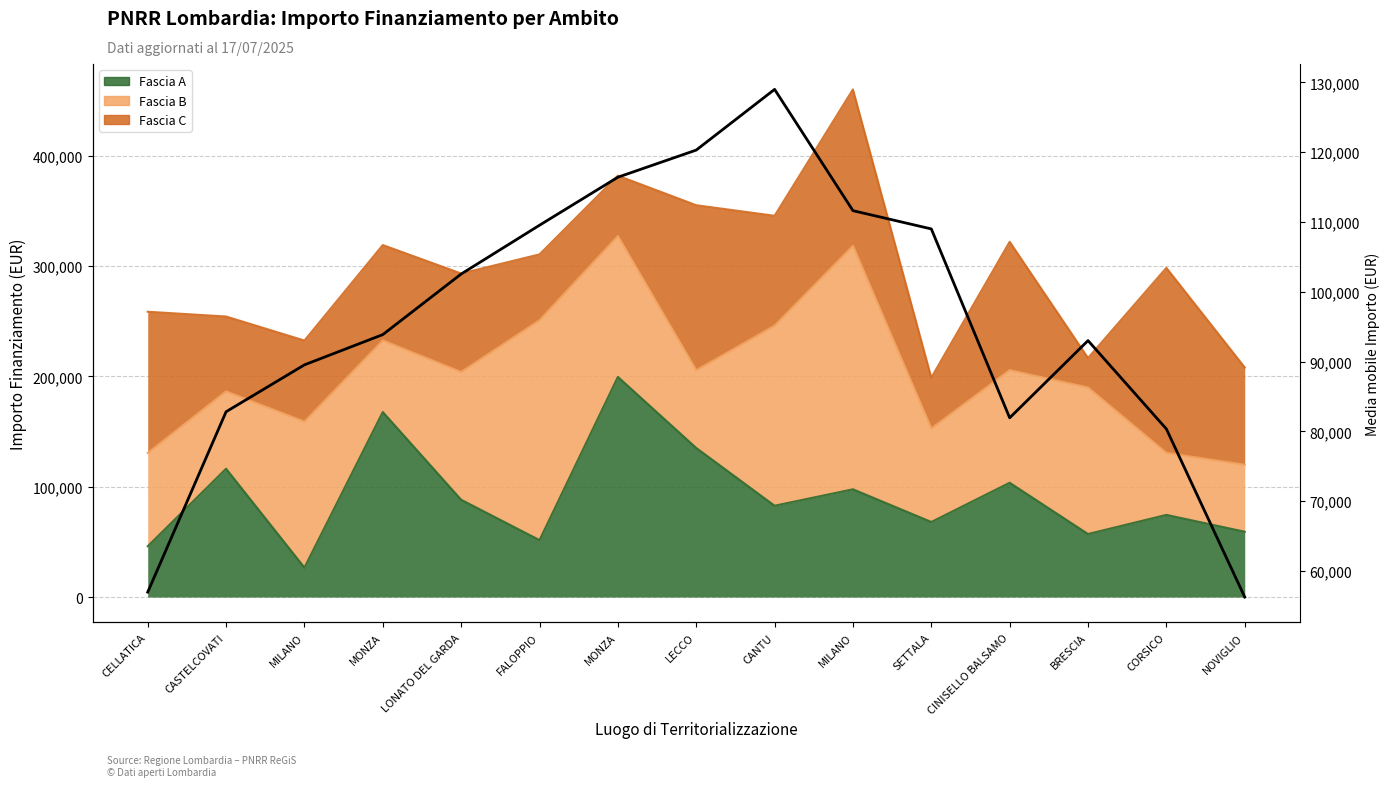

How many data points does each series have?

15